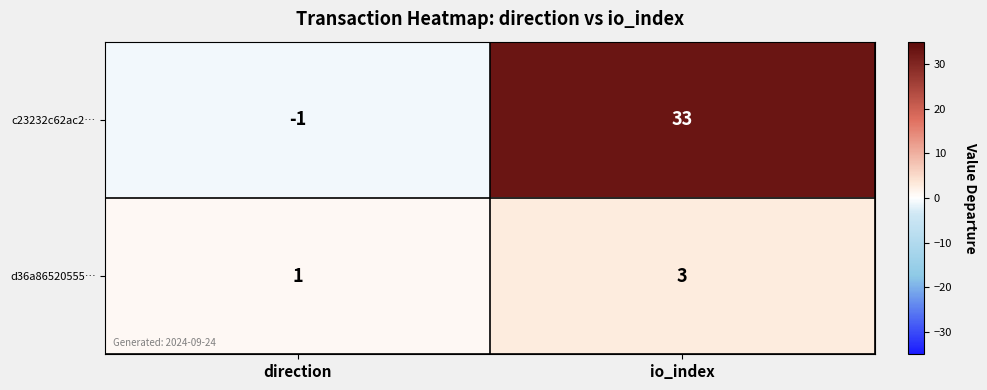

What is the total value across all series at io_index?

36